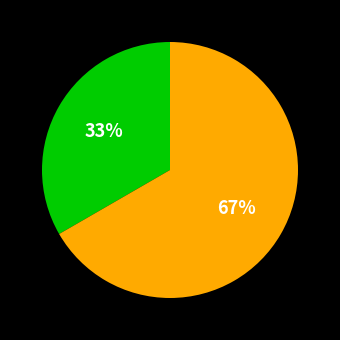

Does any single category account for the majority?

Yes